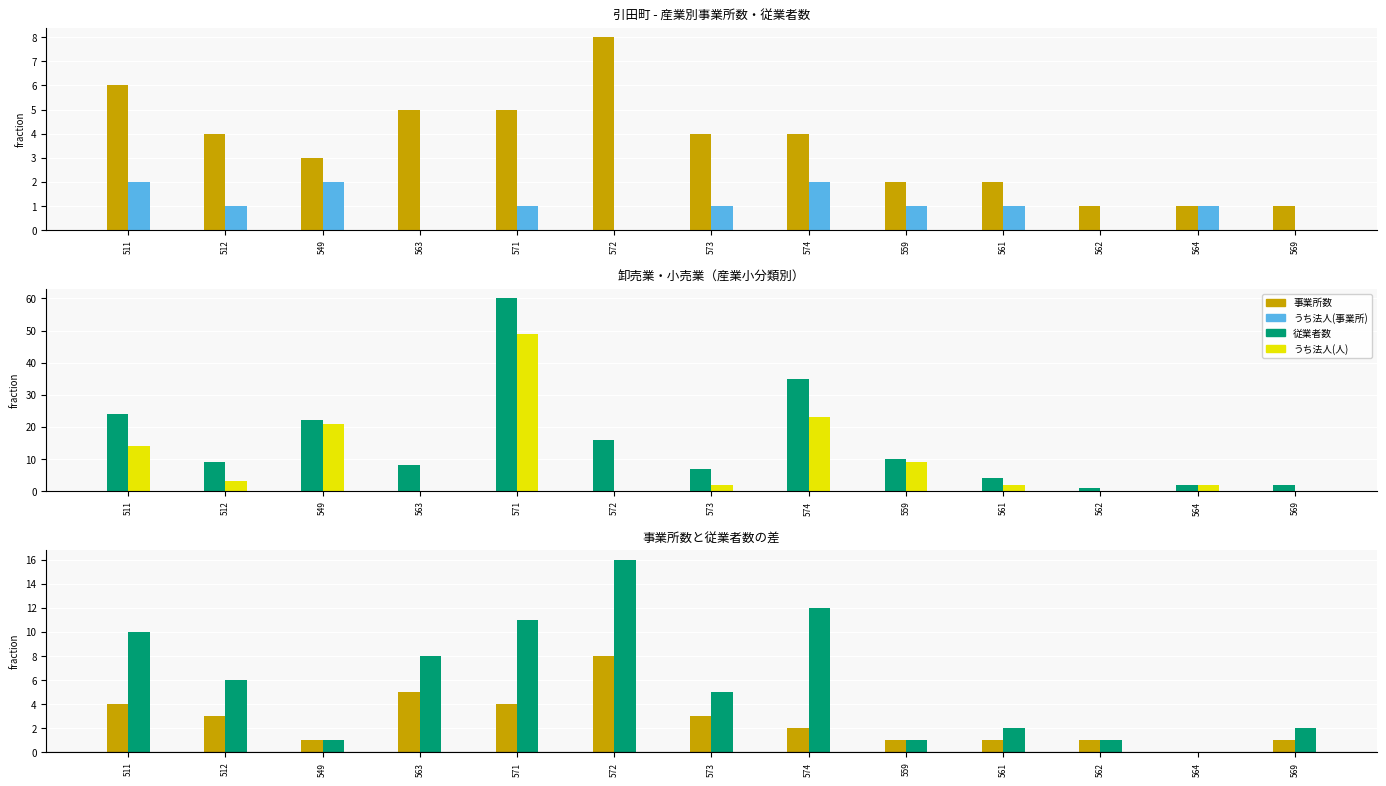

How many data points in 事業所数差 are less than 2?

6